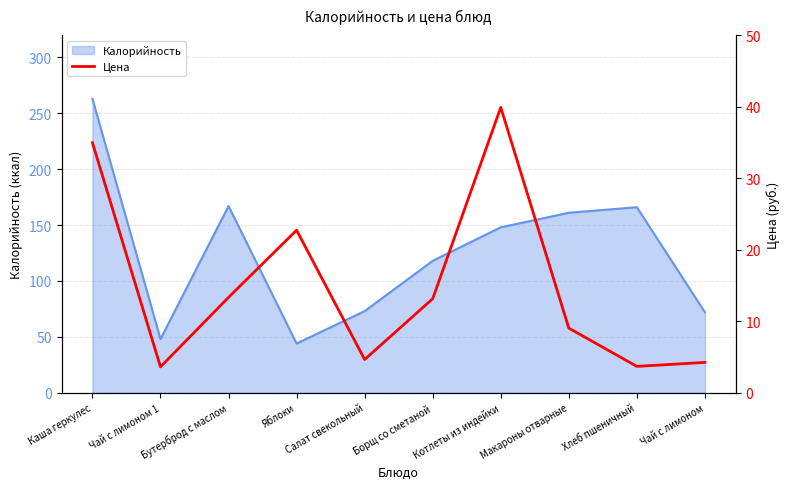

What is the average value?

14.9